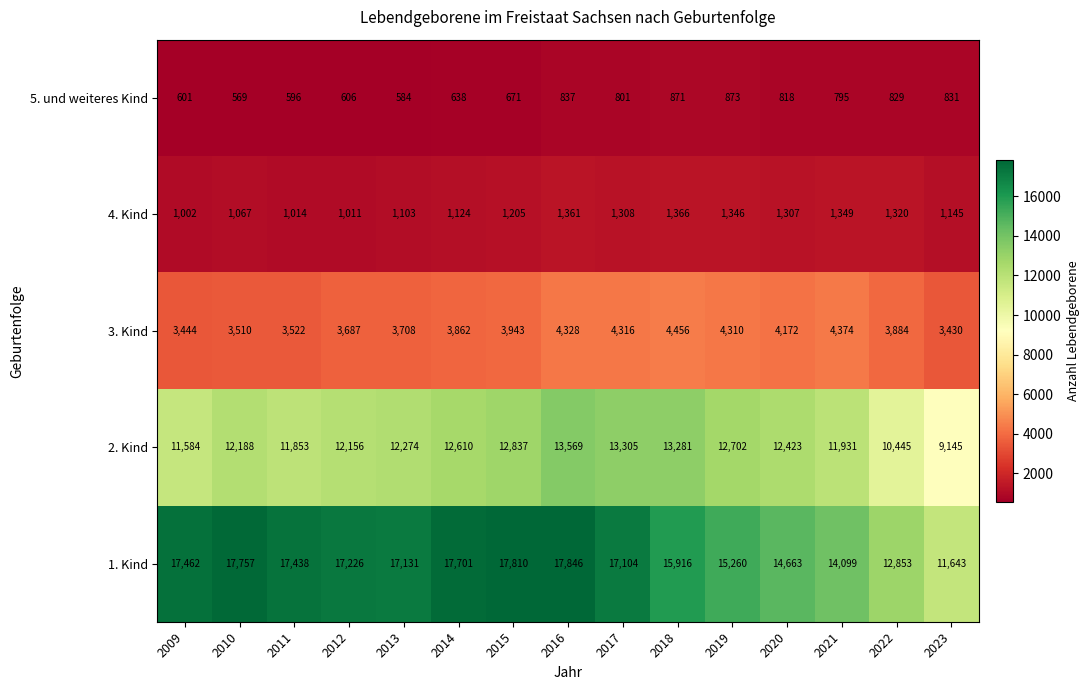

At 2022, list the series in order from smallest to largest.

5. und weiteres Kind, 4. Kind, 3. Kind, 2. Kind, 1. Kind